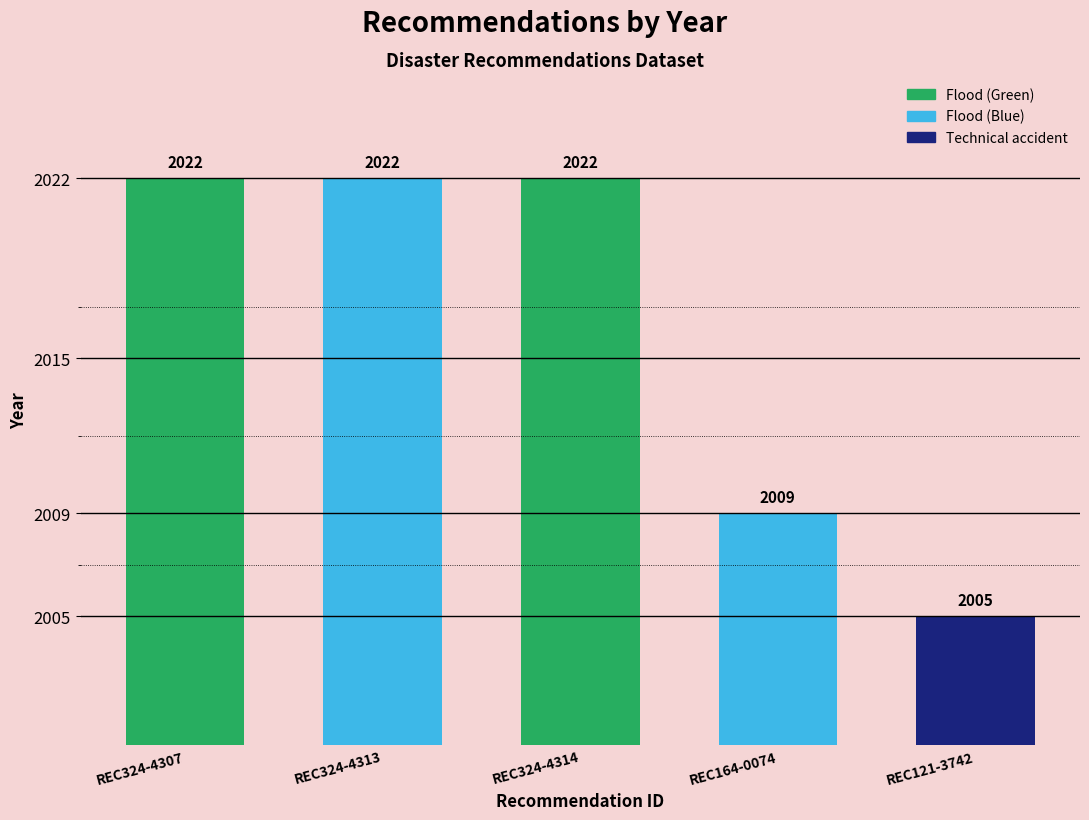

Which category has the lowest value across all series?

REC121-3742